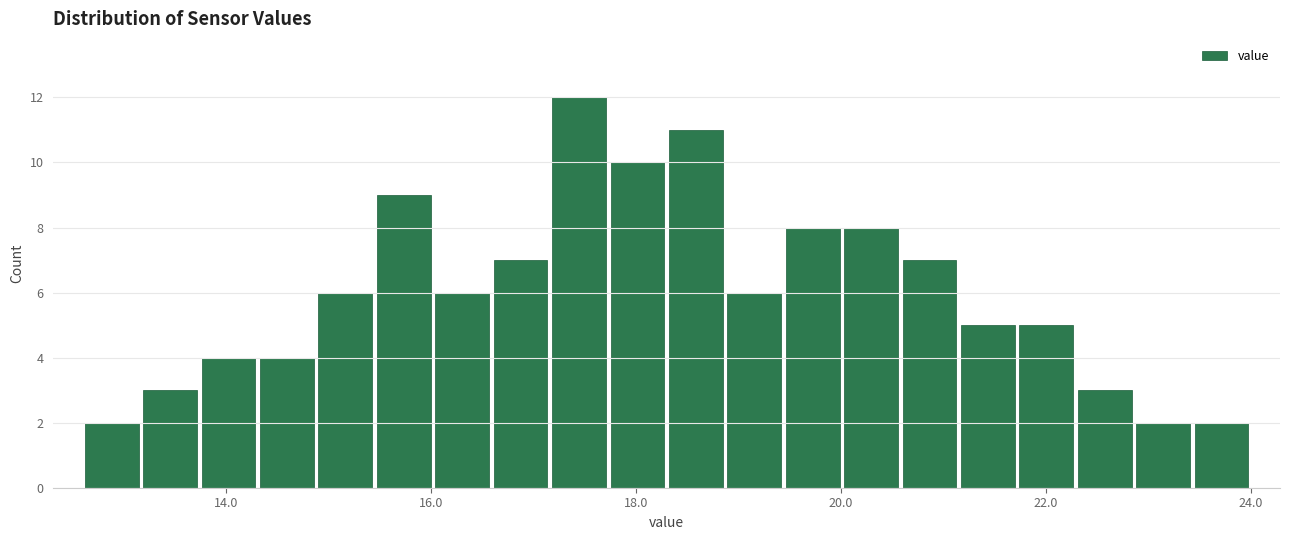

Around what value on the x-axis is the tallest bar? Give the approximate position of its centre, as read against the axis.

17.4